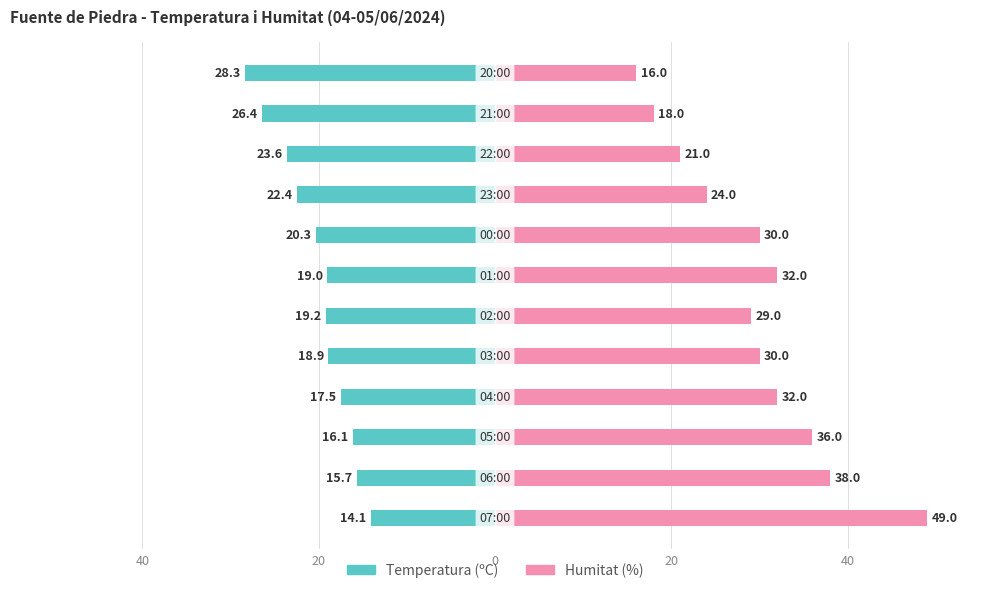

What is the value of the Humitat (%) bar at the 4th from the left?

32.0